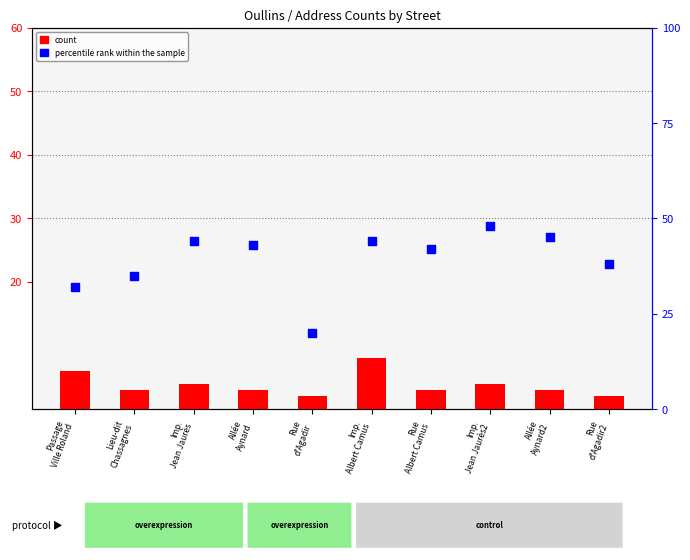

At which category is the sum across all series the highest?

Imp.
Albert Camus